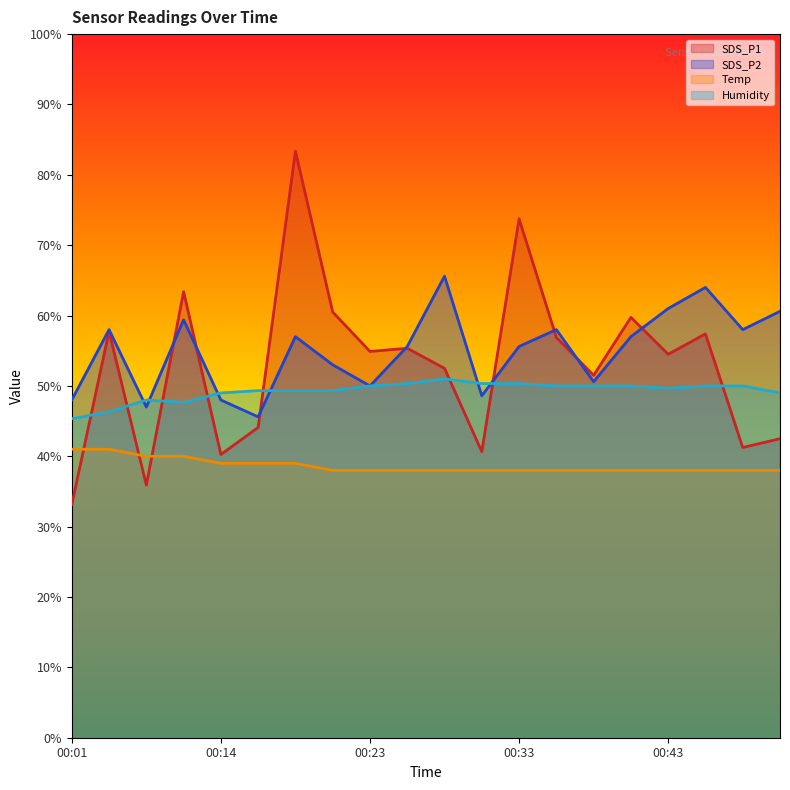

After their last crossing, which series has the higher values: SDS_P1 or SDS_P2?

SDS_P2